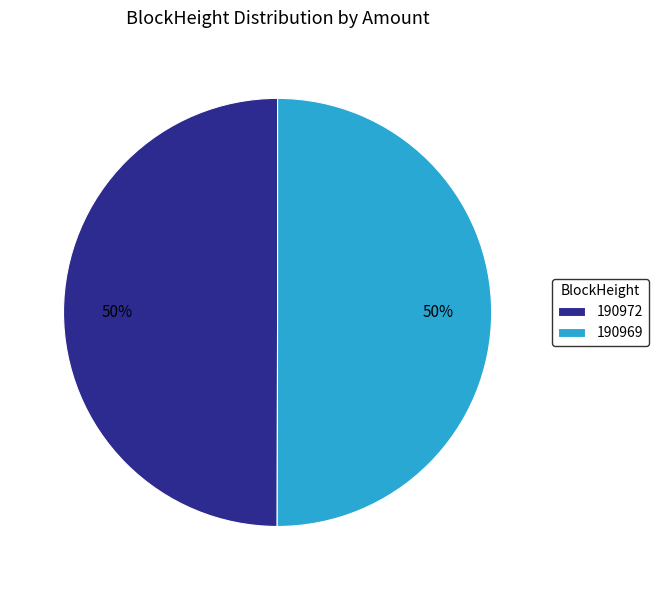

True or false: 190972 accounts for 50% of the total.

True